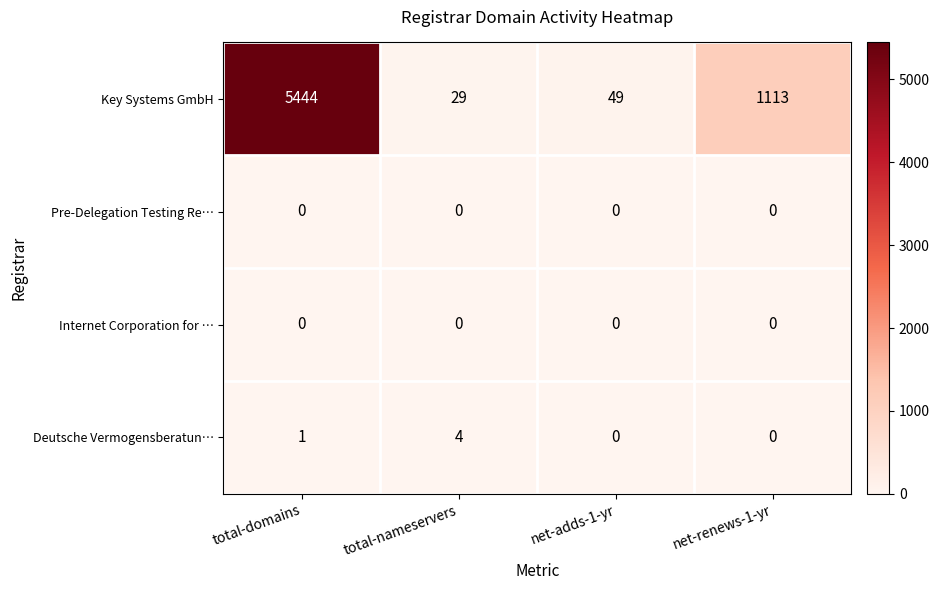

Reading left to right, list all the values displayed in this chart.

Key Systems GmbH: 5444	29	49	1113
Pre-Delegation Testing Re…: 0	0	0	0
Internet Corporation for …: 0	0	0	0
Deutsche Vermogensberatun…: 1	4	0	0